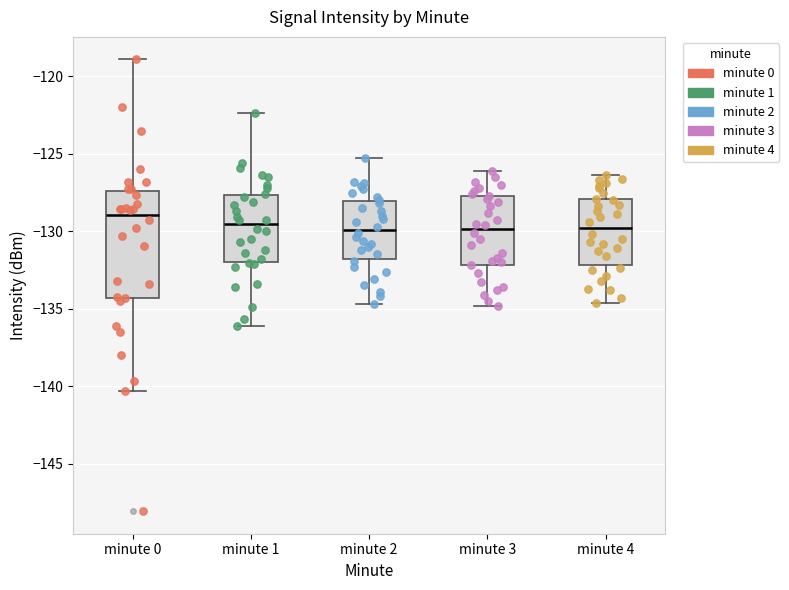

Where is the lower edge of the box for minute 2 on the y-axis? The values are not printed on the chart, so give them approximately, as read against the axis.

-132.0